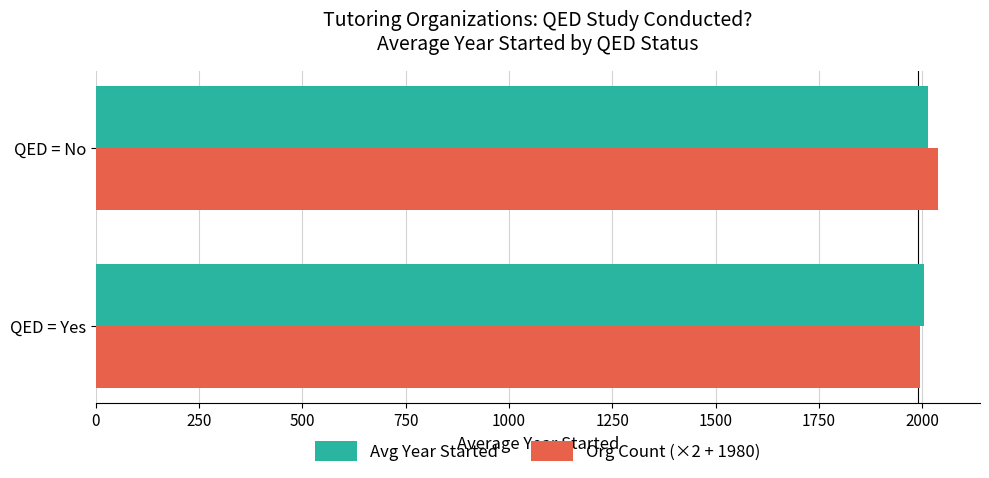

What is the total value across all series at QED = Yes?

3997.4